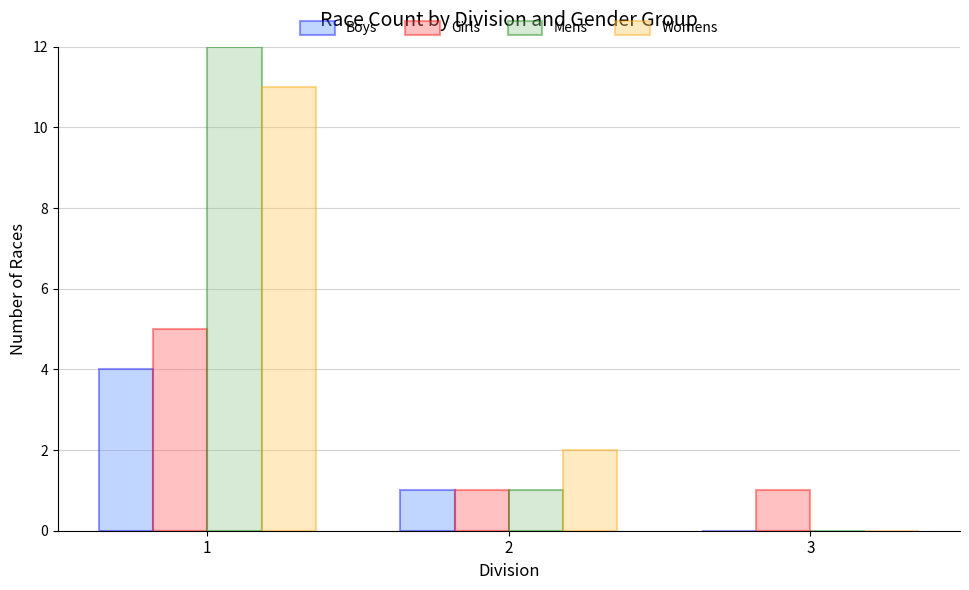

At which category is the sum across all series the highest?

1